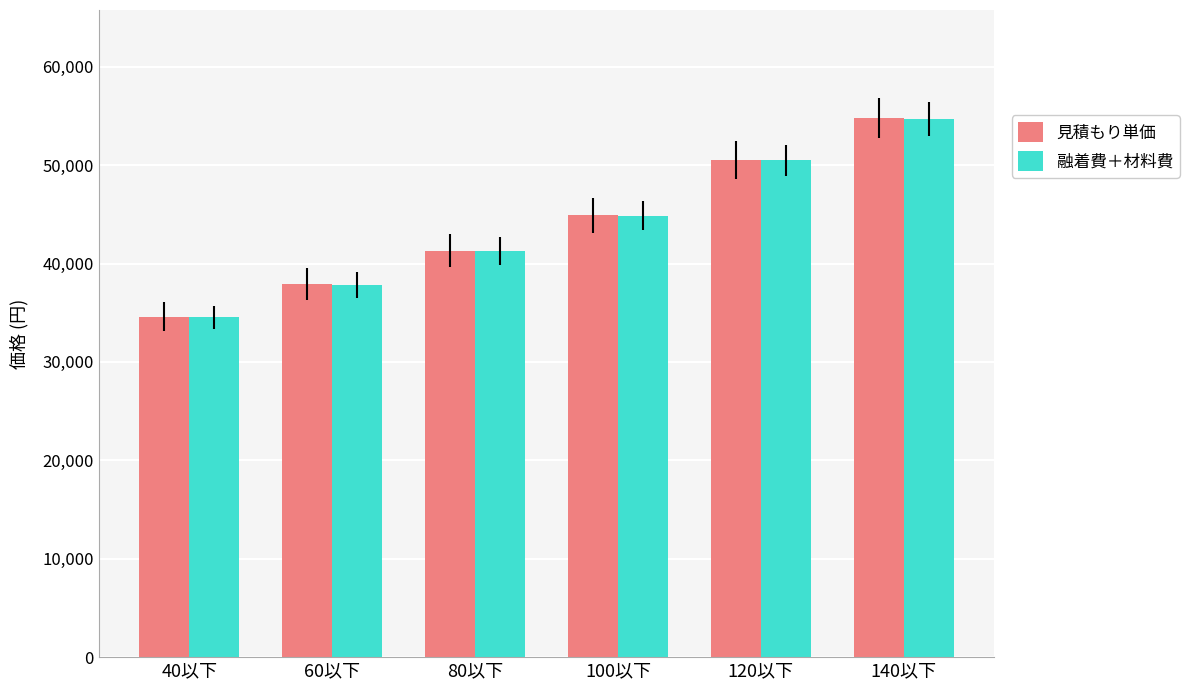

How many categories are shown in the chart?

6